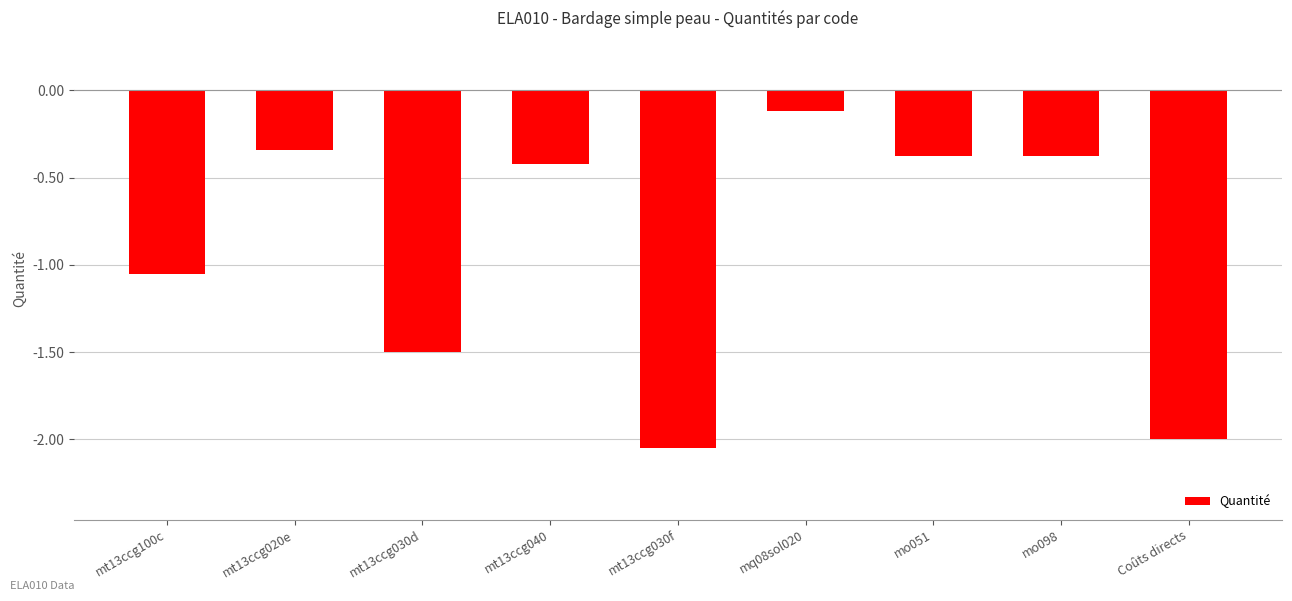

What is the sum of all values?

-8.2